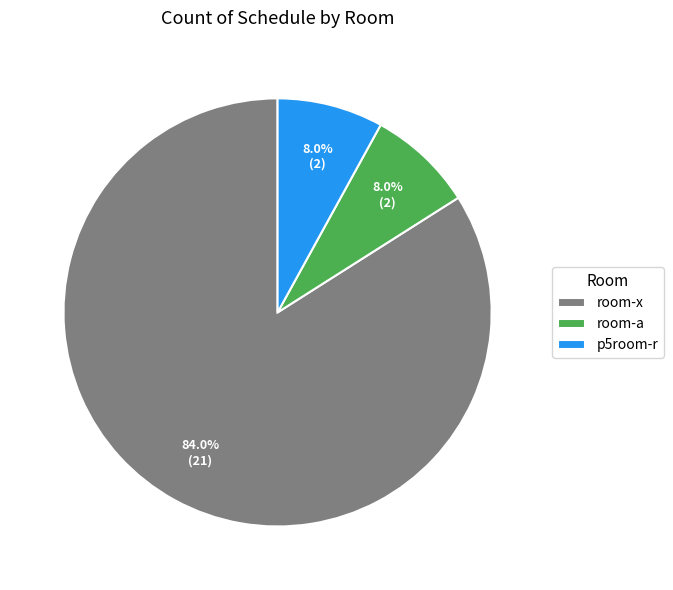

What is the largest slice in the pie chart?

room-x